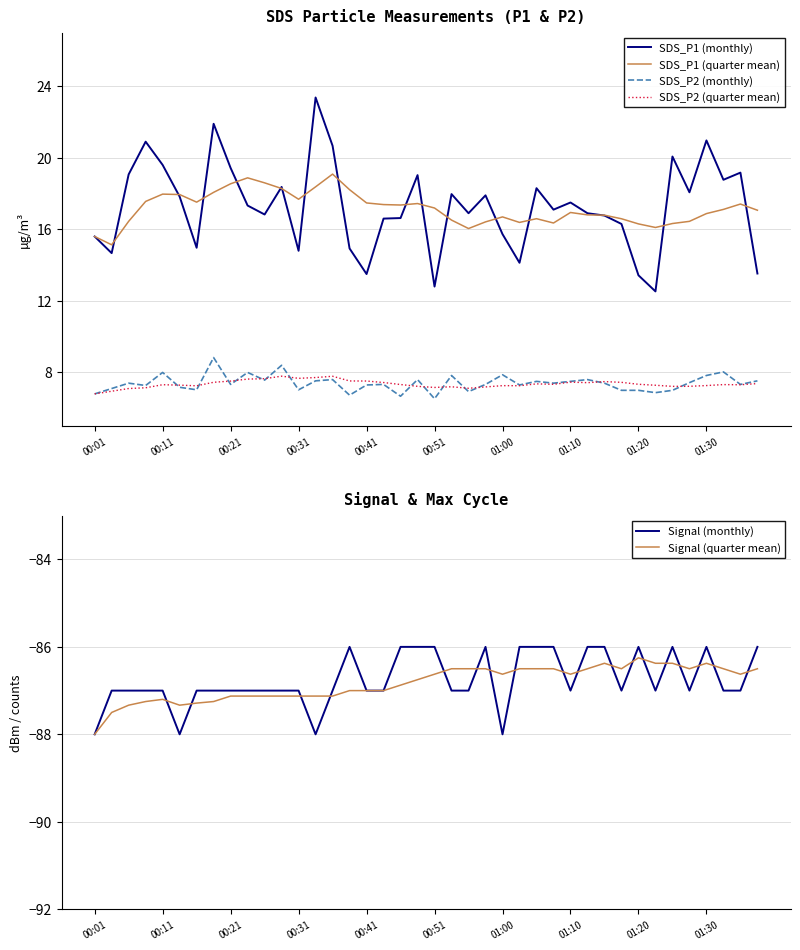

True or false: SDS_P1 (monthly) has a value of 27.2 at 38.

False